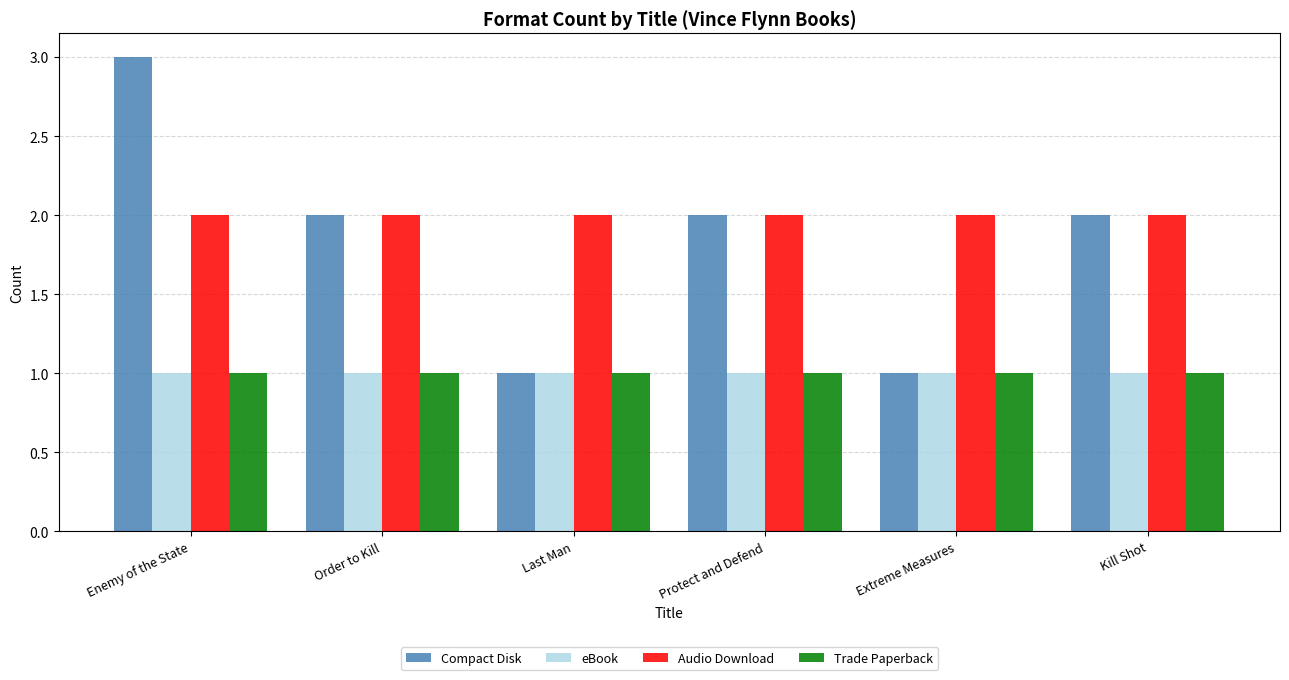

Reading right to left, list all the values displayed in this chart.

Compact Disk: 2	1	2	1	2	3
eBook: 1	1	1	1	1	1
Audio Download: 2	2	2	2	2	2
Trade Paperback: 1	1	1	1	1	1